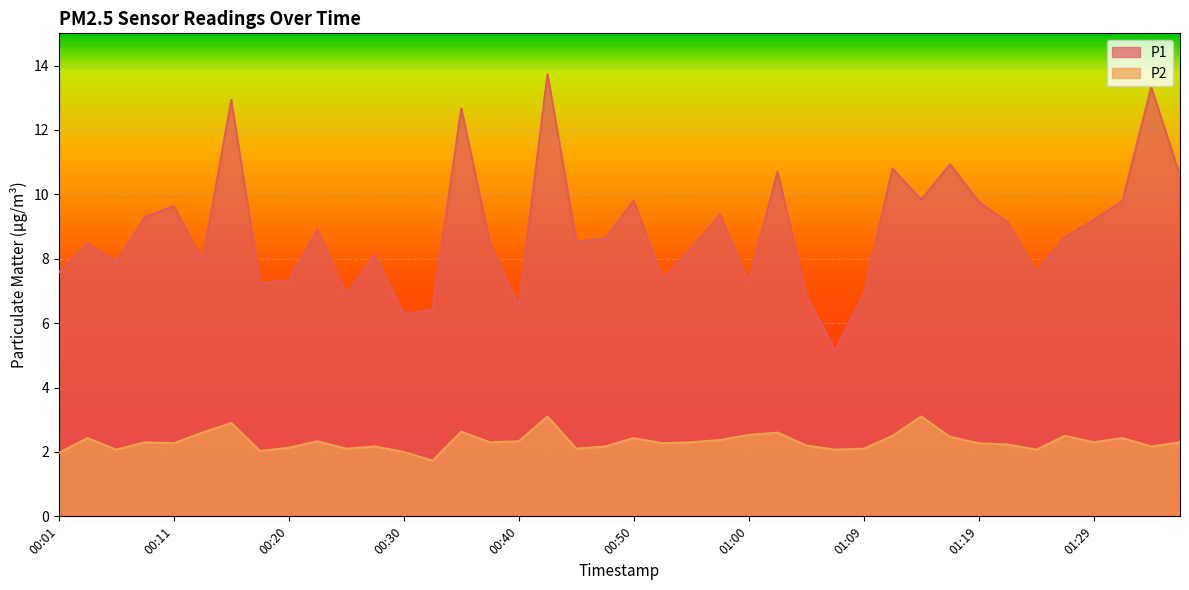

Count the number of data series in this chart.

2